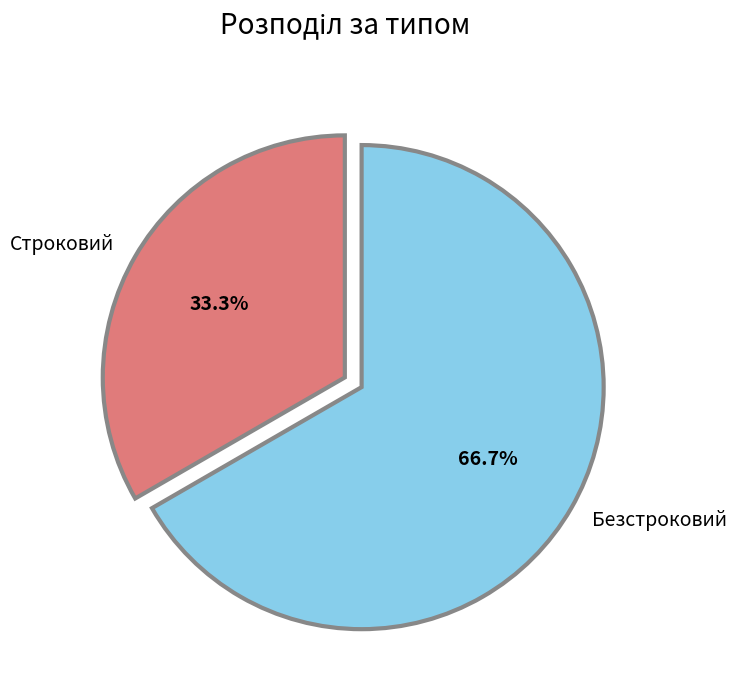

Is Строковий the majority of the pie?

No